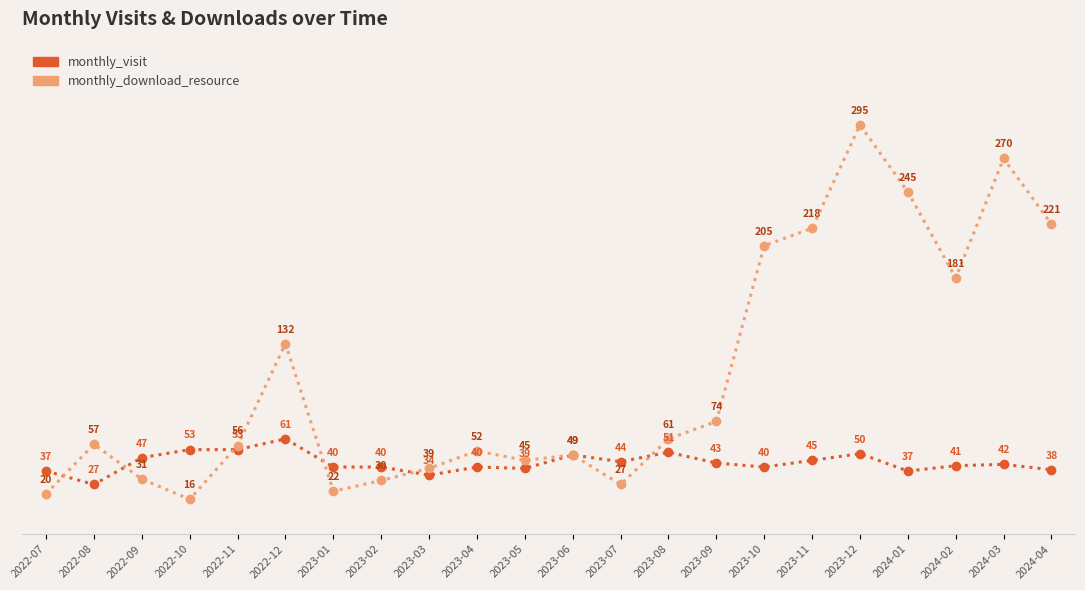

Which series ends up on top after the final intersection of monthly_download_resource and monthly_visit?

monthly_download_resource